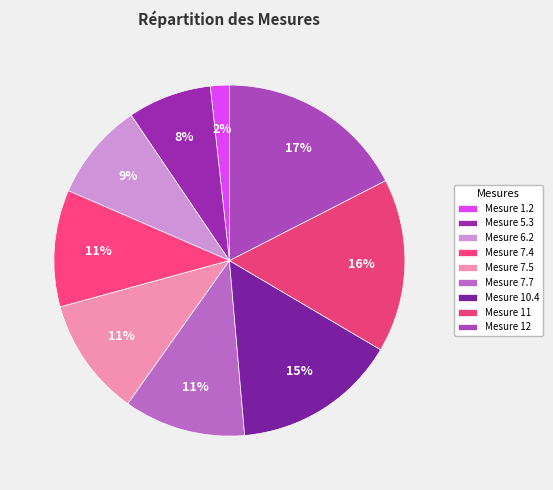

Count the number of slices in the pie.

9